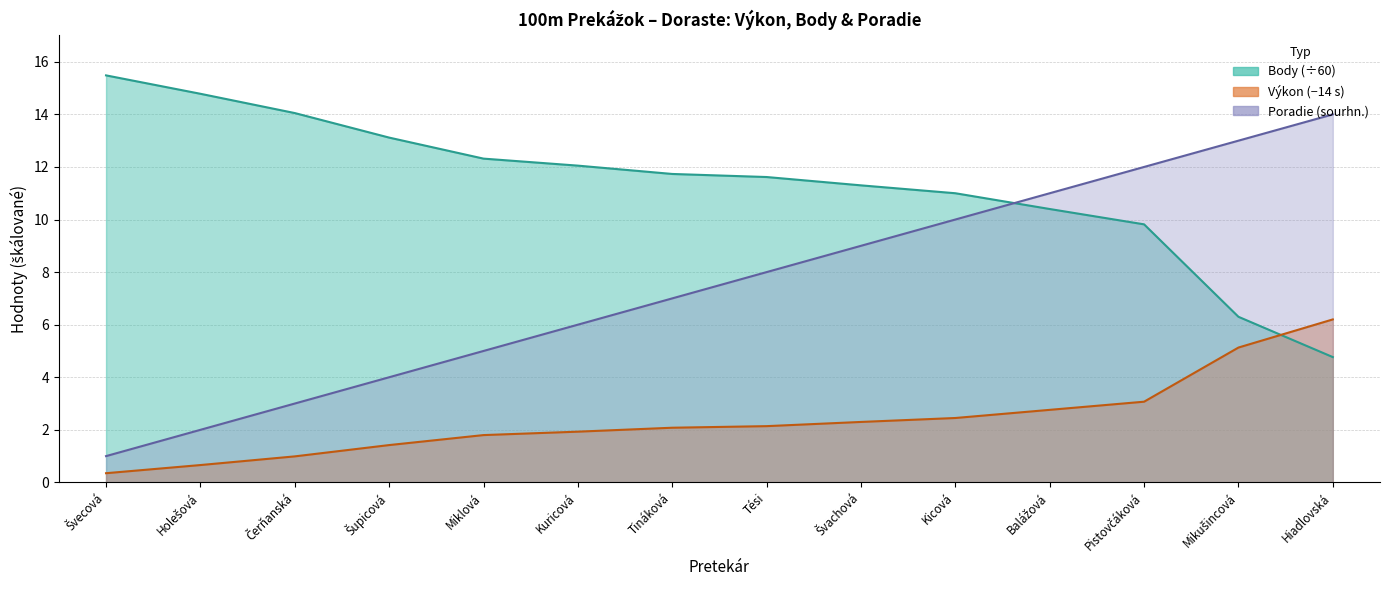

What is the value of the Výkon point at the 12th from the left?

3.1